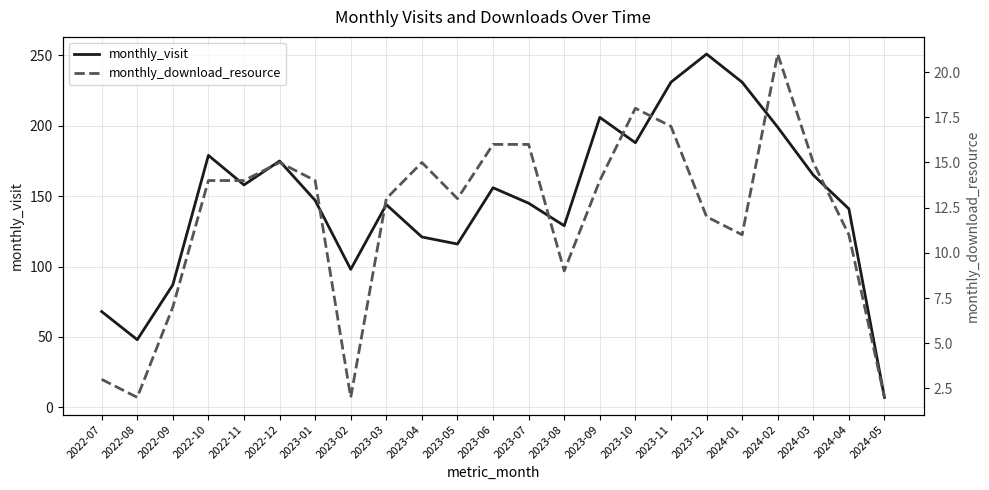

True or false: monthly_visit and monthly_download_resource intersect in this chart.

False